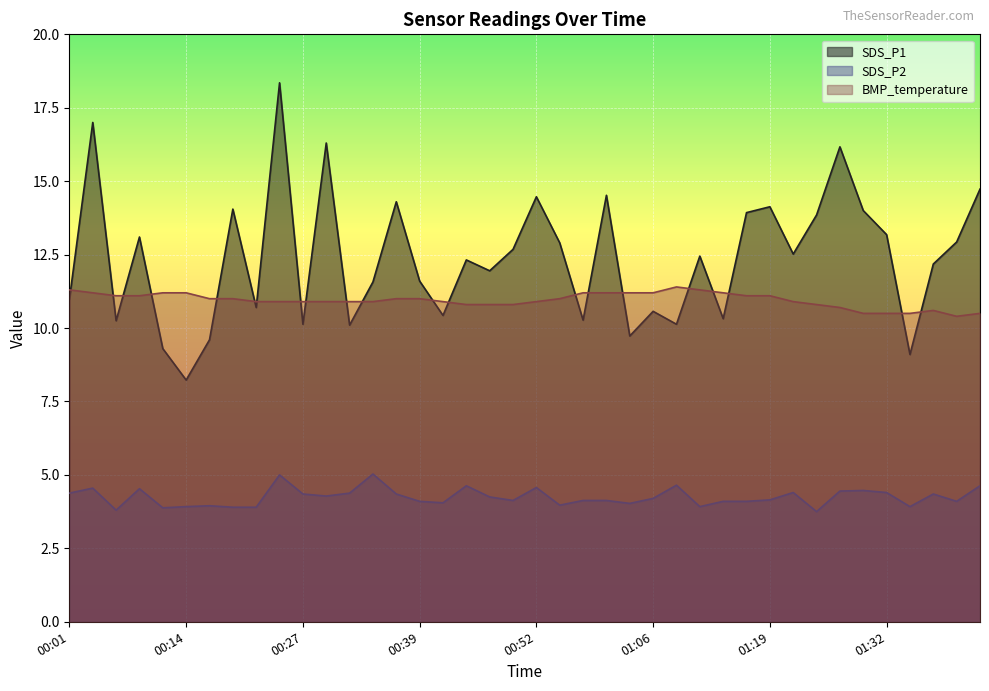

Rank the categories by SDS_P2 value from lowest to highest.

01:24, 00:06, 00:11, 00:19, 00:22, 00:14, 01:11, 01:35, 00:17, 00:55, 01:03, 00:42, 00:39, 01:14, 01:16, 01:40, 00:50, 00:57, 01:00, 01:19, 01:06, 00:47, 00:29, 00:27, 00:37, 01:38, 00:01, 00:32, 01:22, 01:32, 01:27, 01:29, 00:09, 00:04, 00:52, 00:45, 01:43, 01:09, 00:24, 00:34